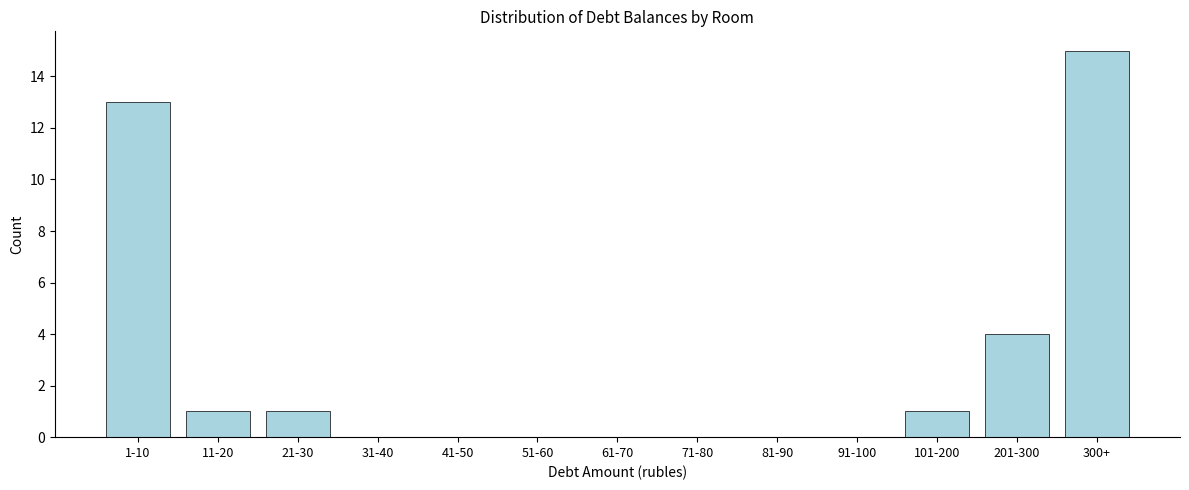

Reading left to right, transcribe all the data shown in this chart.

1-10=13	11-20=1	21-30=1	31-40=0	41-50=0	51-60=0	61-70=0	71-80=0	81-90=0	91-100=0	101-200=1	201-300=4	300+=15